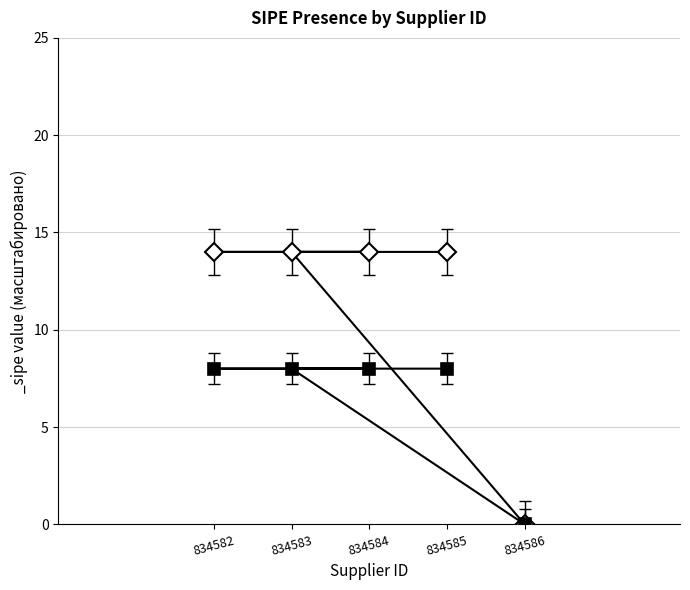

True or false: the data shows 0 at 834586.

True